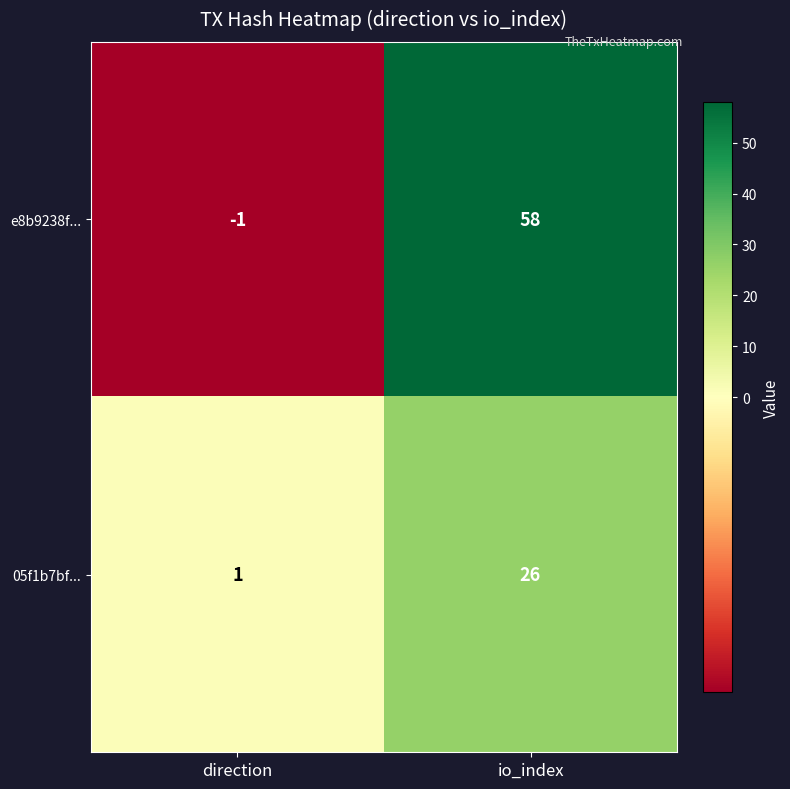

What is the sum of the 05f1b7bf... values at direction and io_index?

27